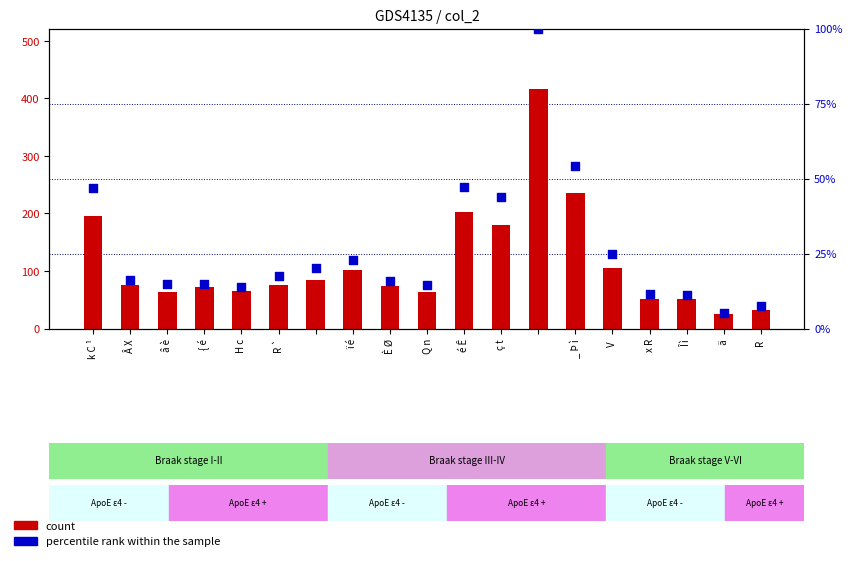

What are all the series names shown in the legend?

count, percentile rank within the sample